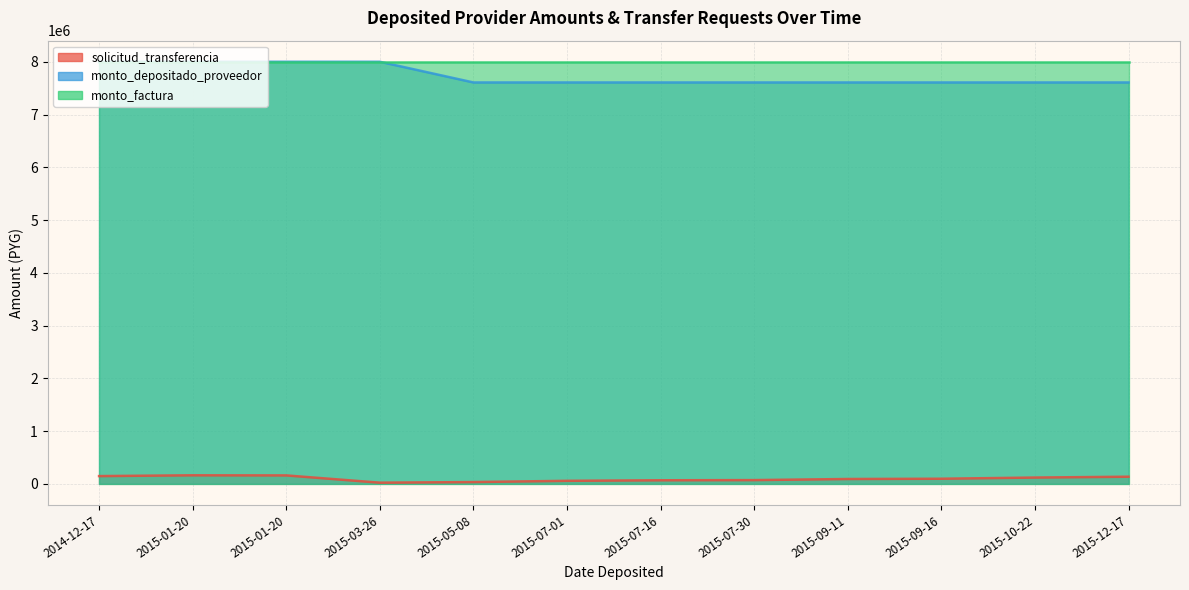

Which series has the widest spread of values?

monto_depositado_proveedor